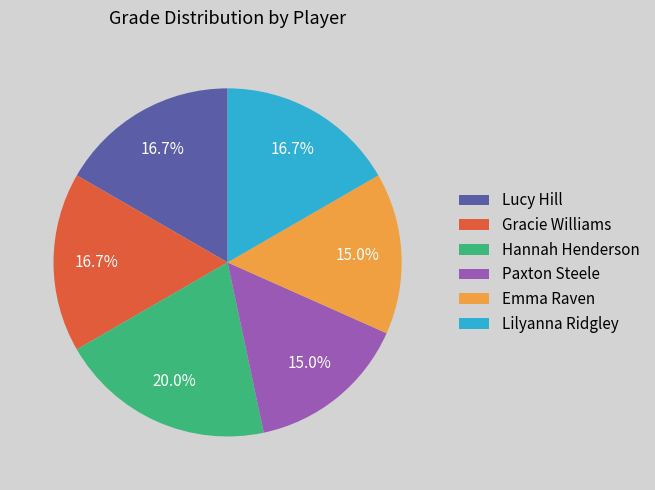

To the nearest percent, what percentage of the pie is Paxton Steele?

15%